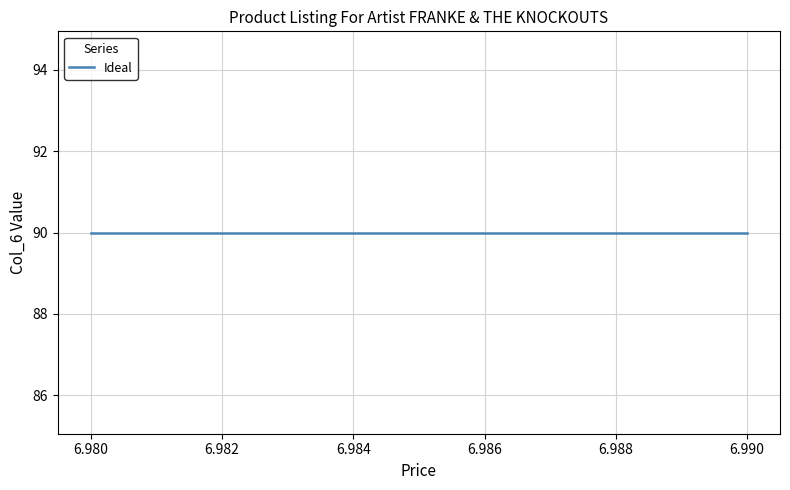

What is the sum of the values at 6-MLN-7763-1 and 6-MLN-7763-11?

180